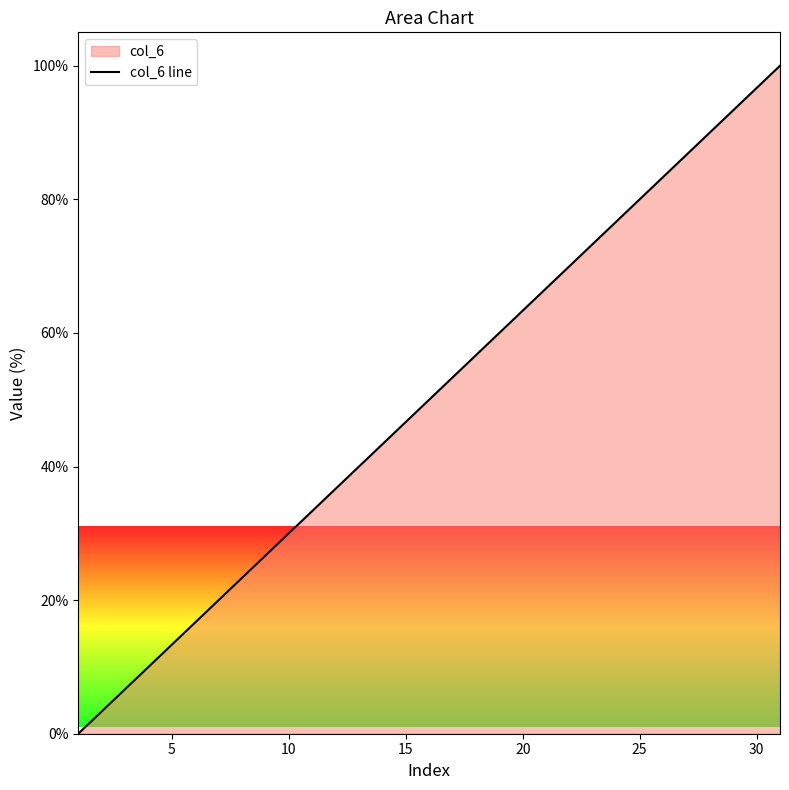

What is the greatest value displayed?

100.0